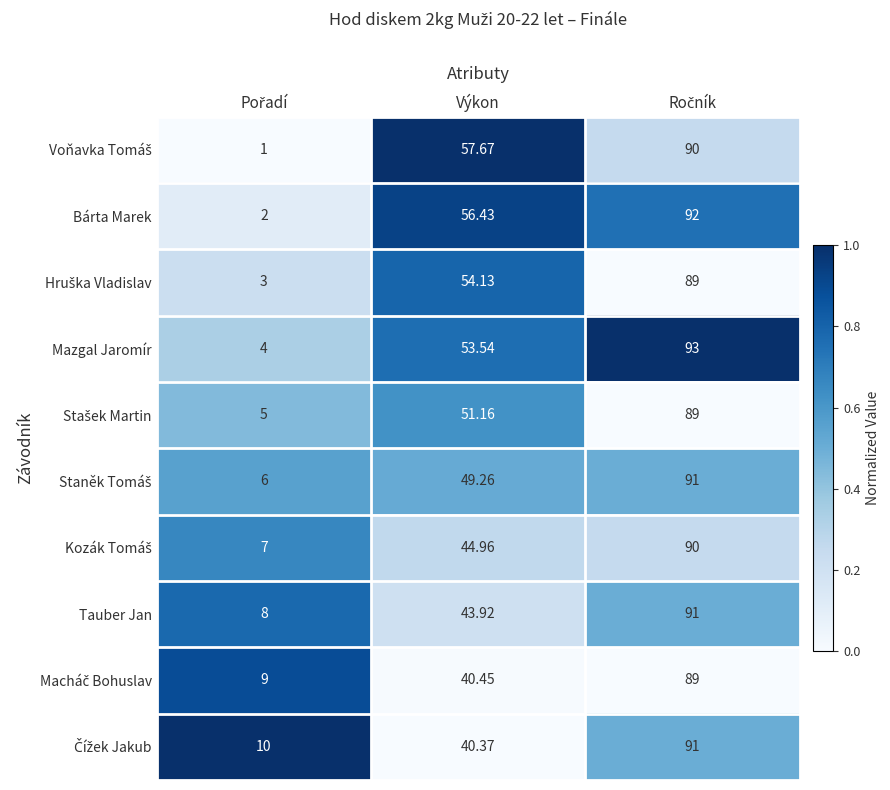

At which label does Bárta Marek first exceed 56?

Výkon